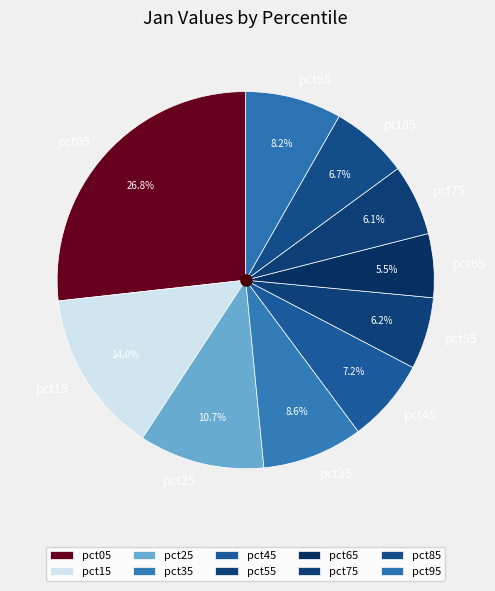

How many segments does this pie chart have?

10